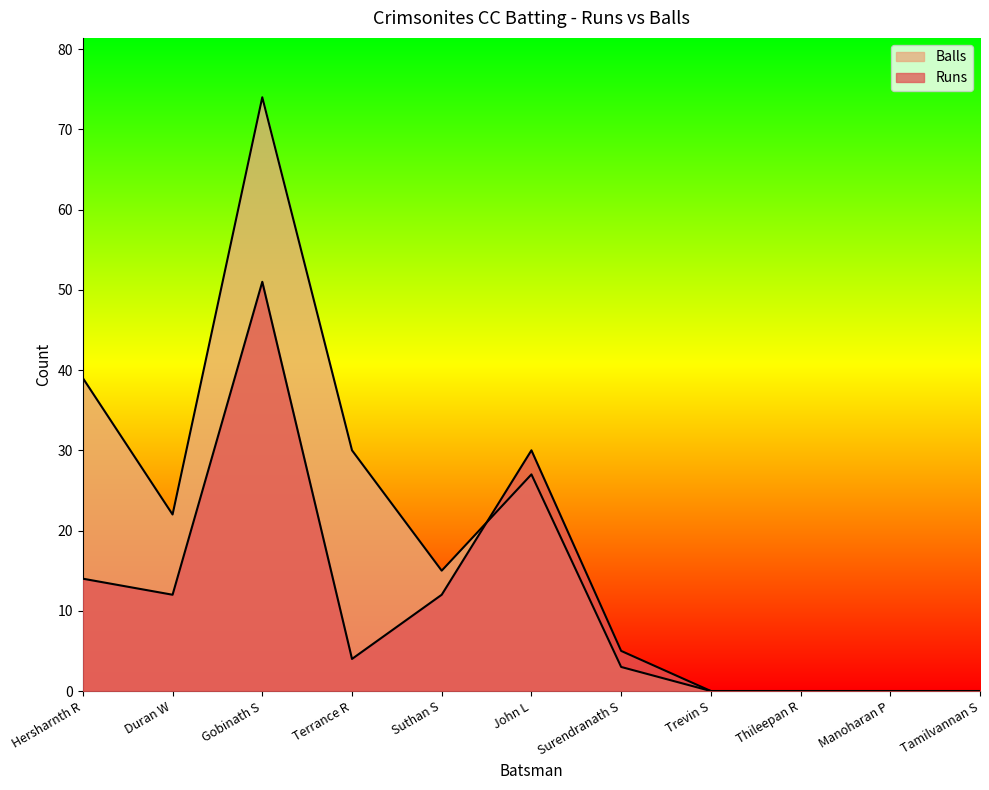

List the series in order of their overall mean, lowest first.

Runs, Balls